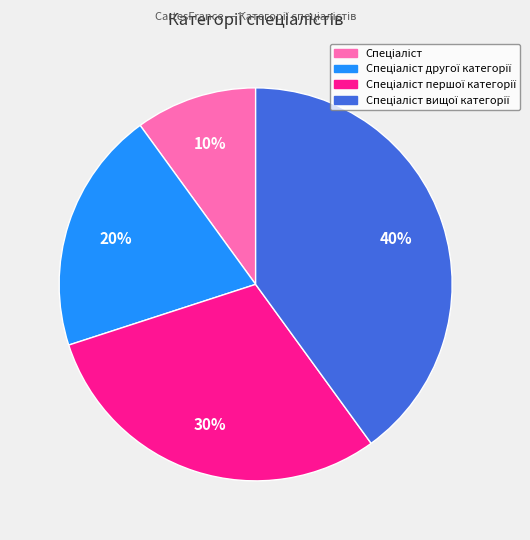

Is there a majority slice in this chart?

No